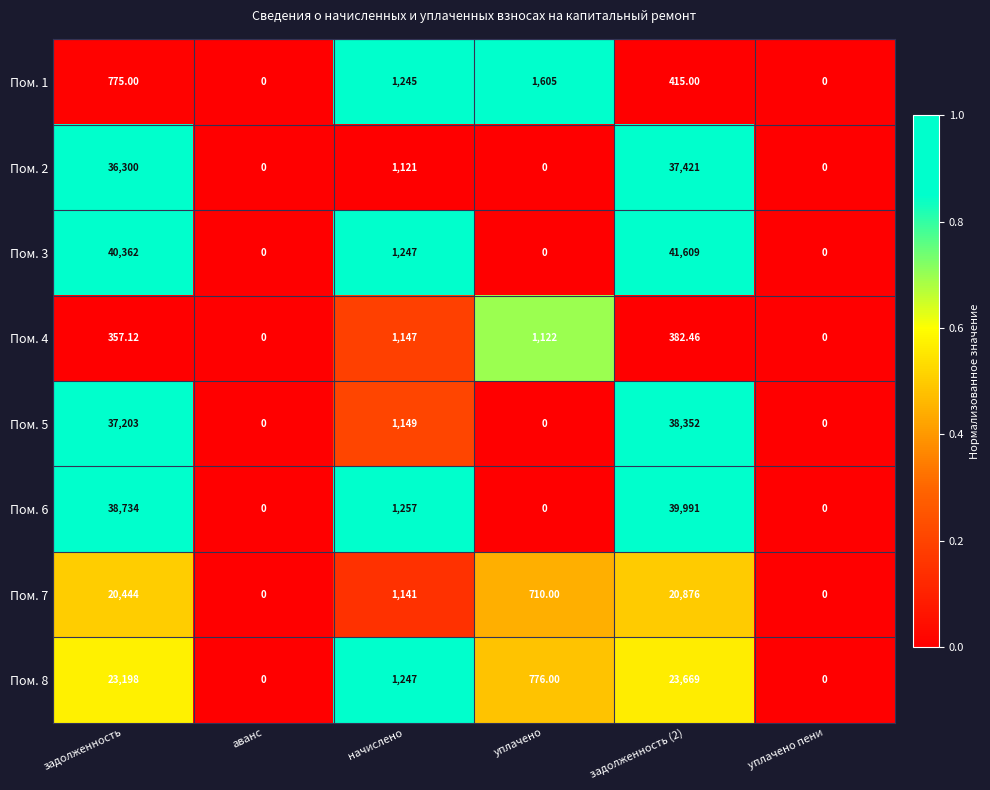

Rank the series by their maximum value, from lowest to highest.

Пом. 4, Пом. 1, Пом. 7, Пом. 8, Пом. 2, Пом. 5, Пом. 6, Пом. 3